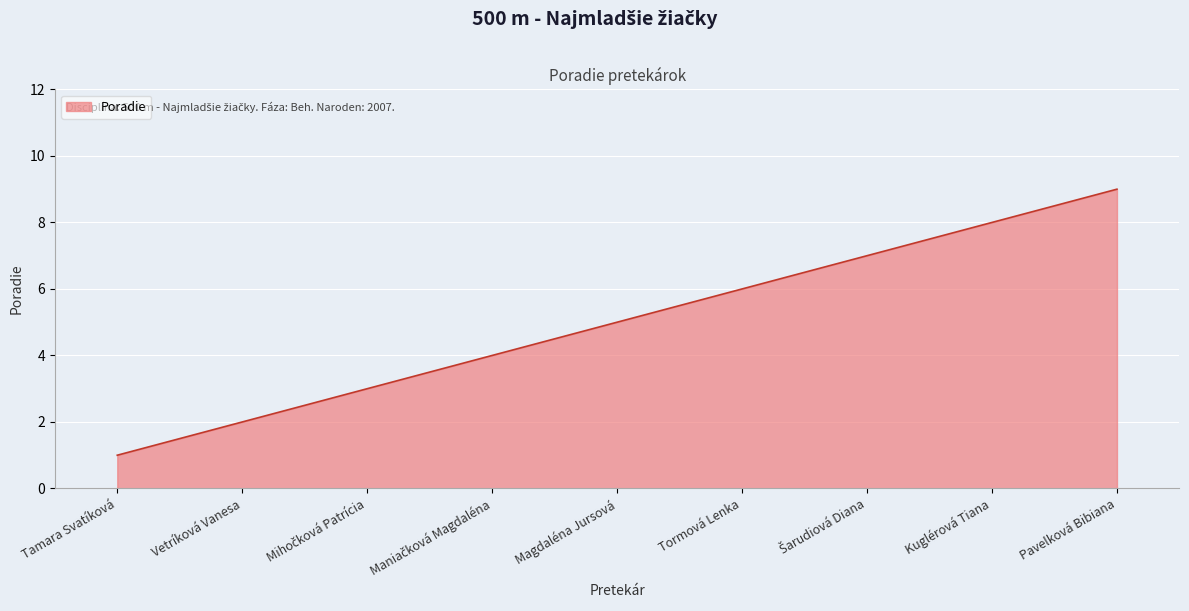

What is the maximum value shown in the chart?

9